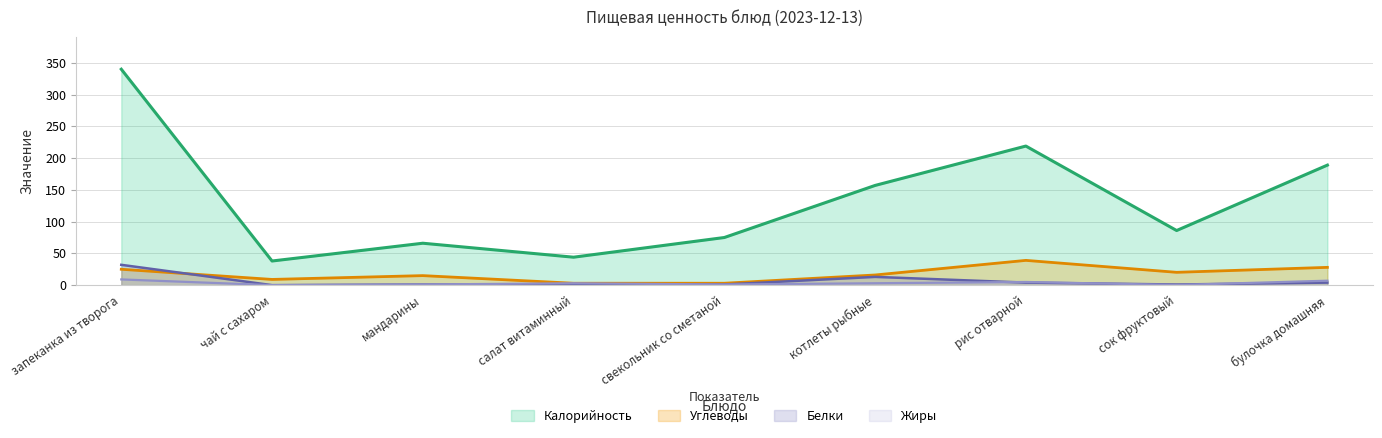

What is the label of the 7th point from the left?

рис отварной